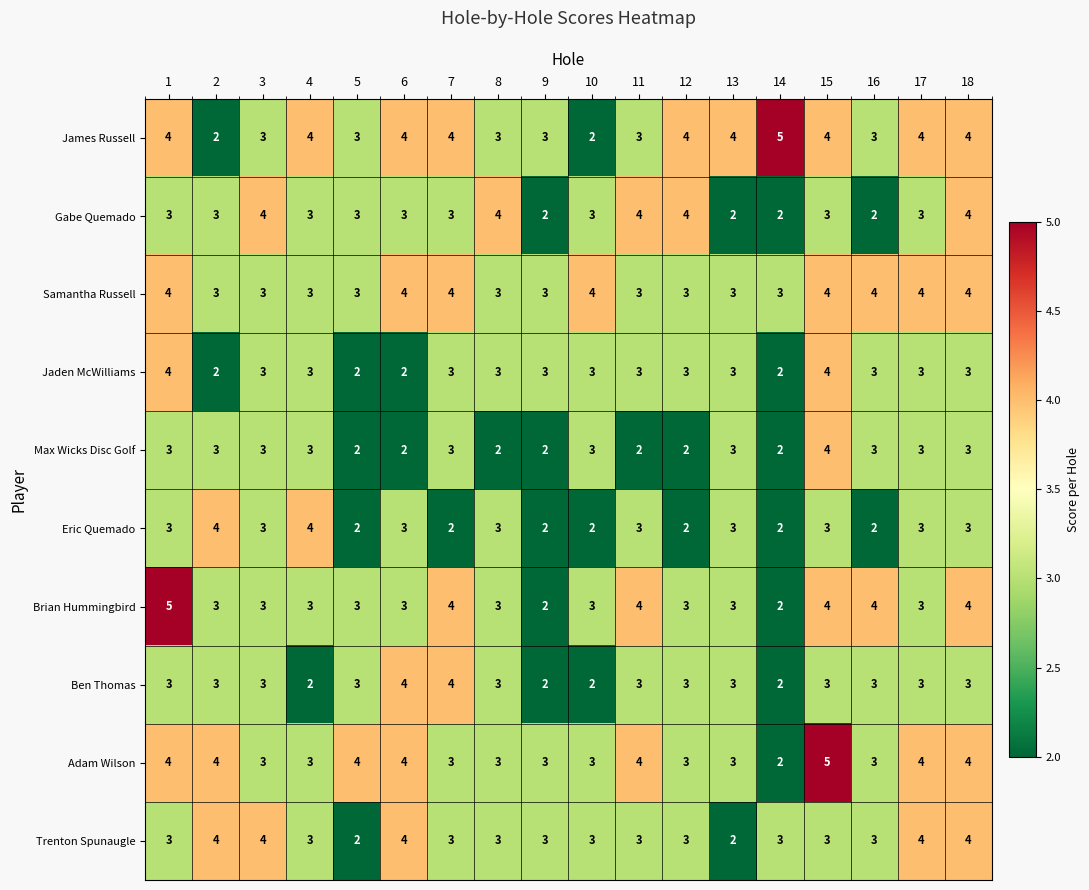

Which series has the largest total across all categories?

James Russell